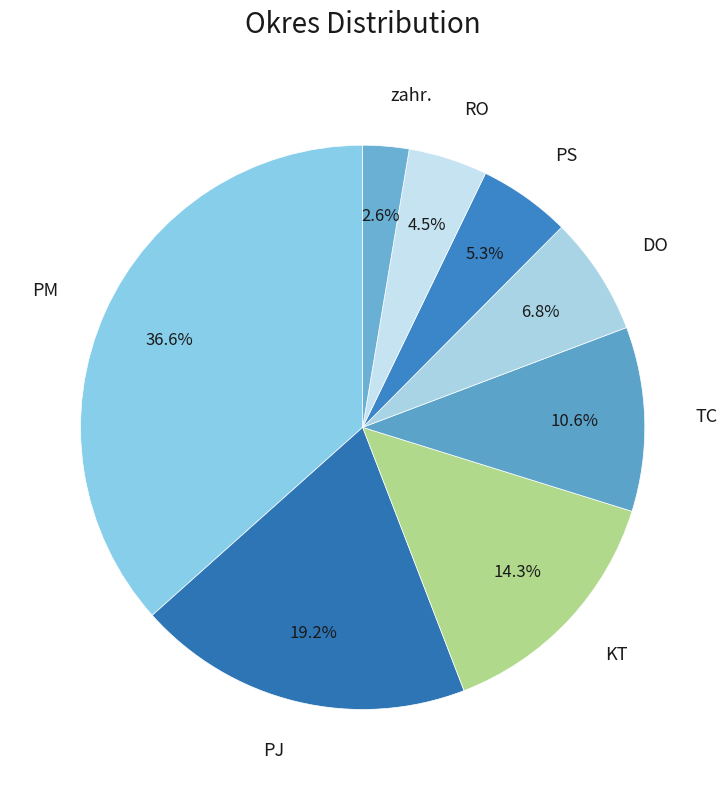

To the nearest percent, what is the difference between the largest and smallest slice percentages?

34%